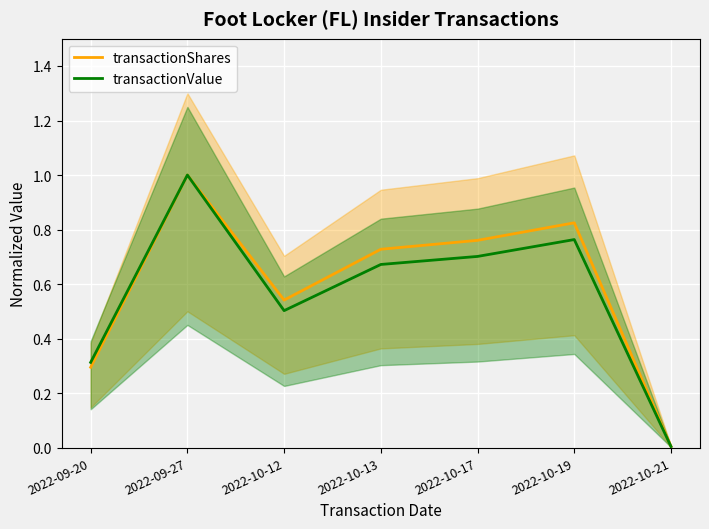

What is the average value of the transactionShares series?

0.6